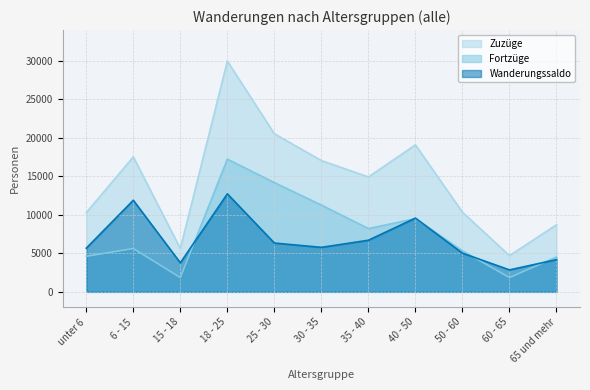

Where does the Fortzüge series first go above 5631?

18 - 25